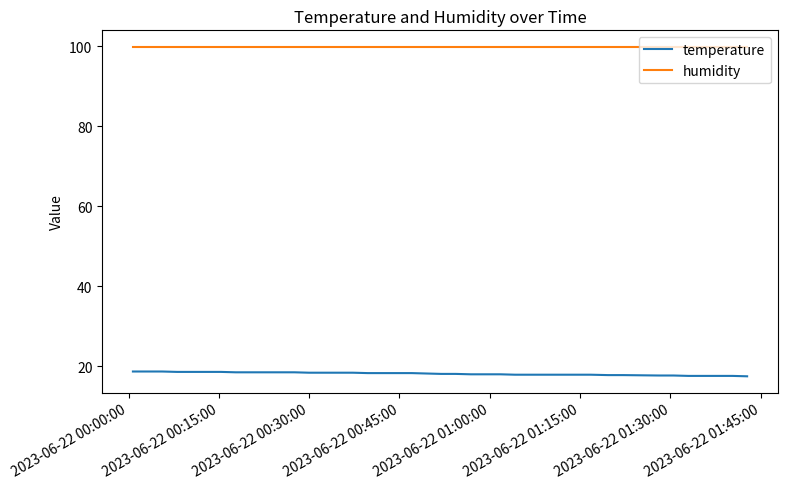

What is the smallest value displayed?

17.5